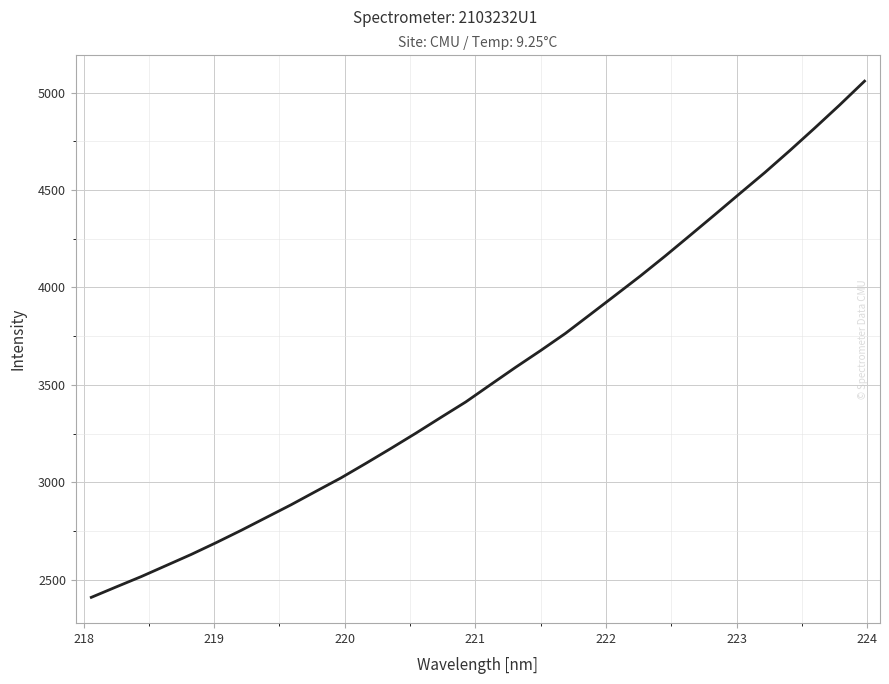

What is the greatest value displayed?

5058.5